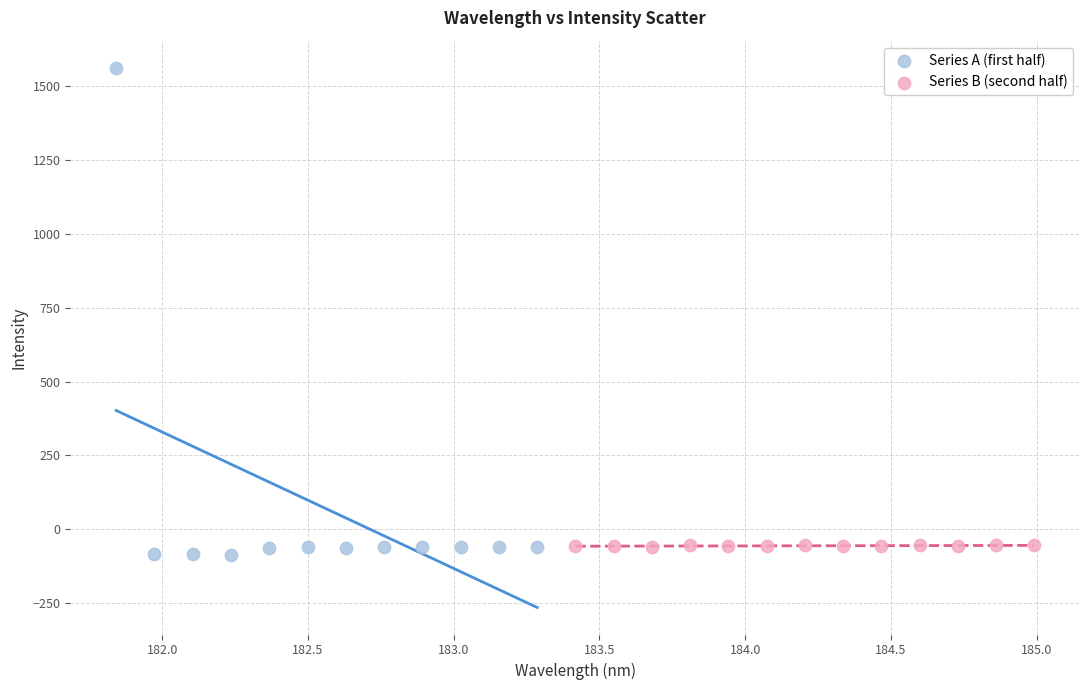

Which series reaches the maximum Y coordinate?

Series A (first half)